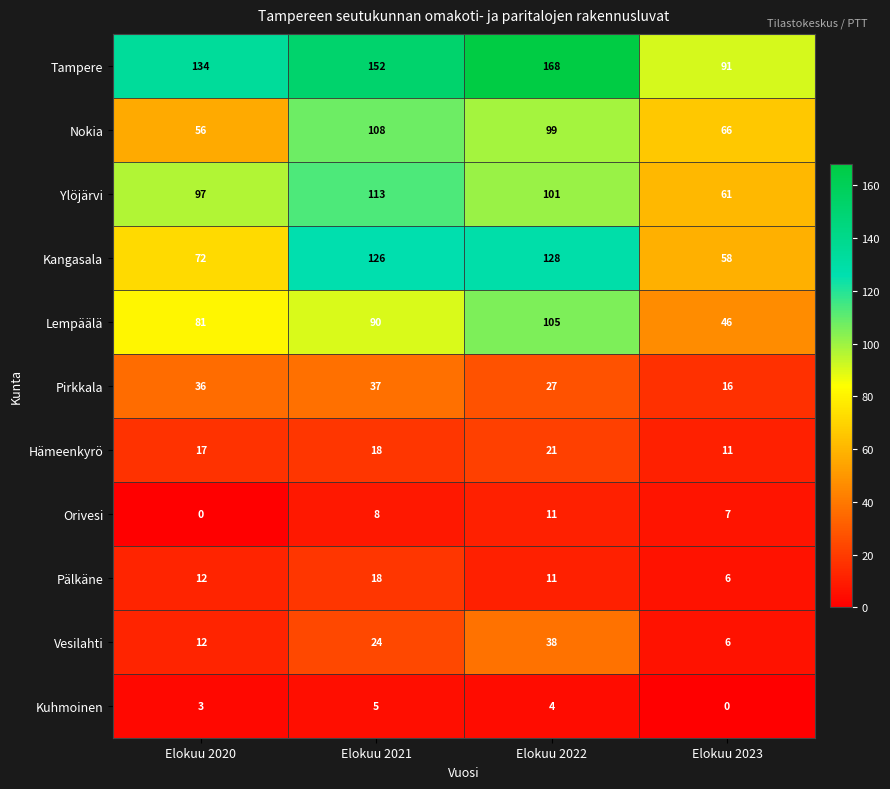

What is the total value across all series at Elokuu 2021?

699